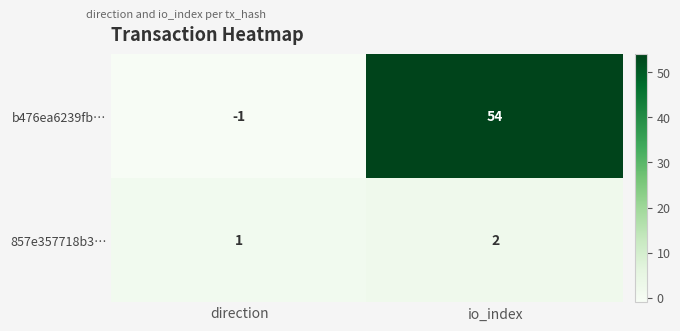

At how many categories does at least one series exceed 23?

1